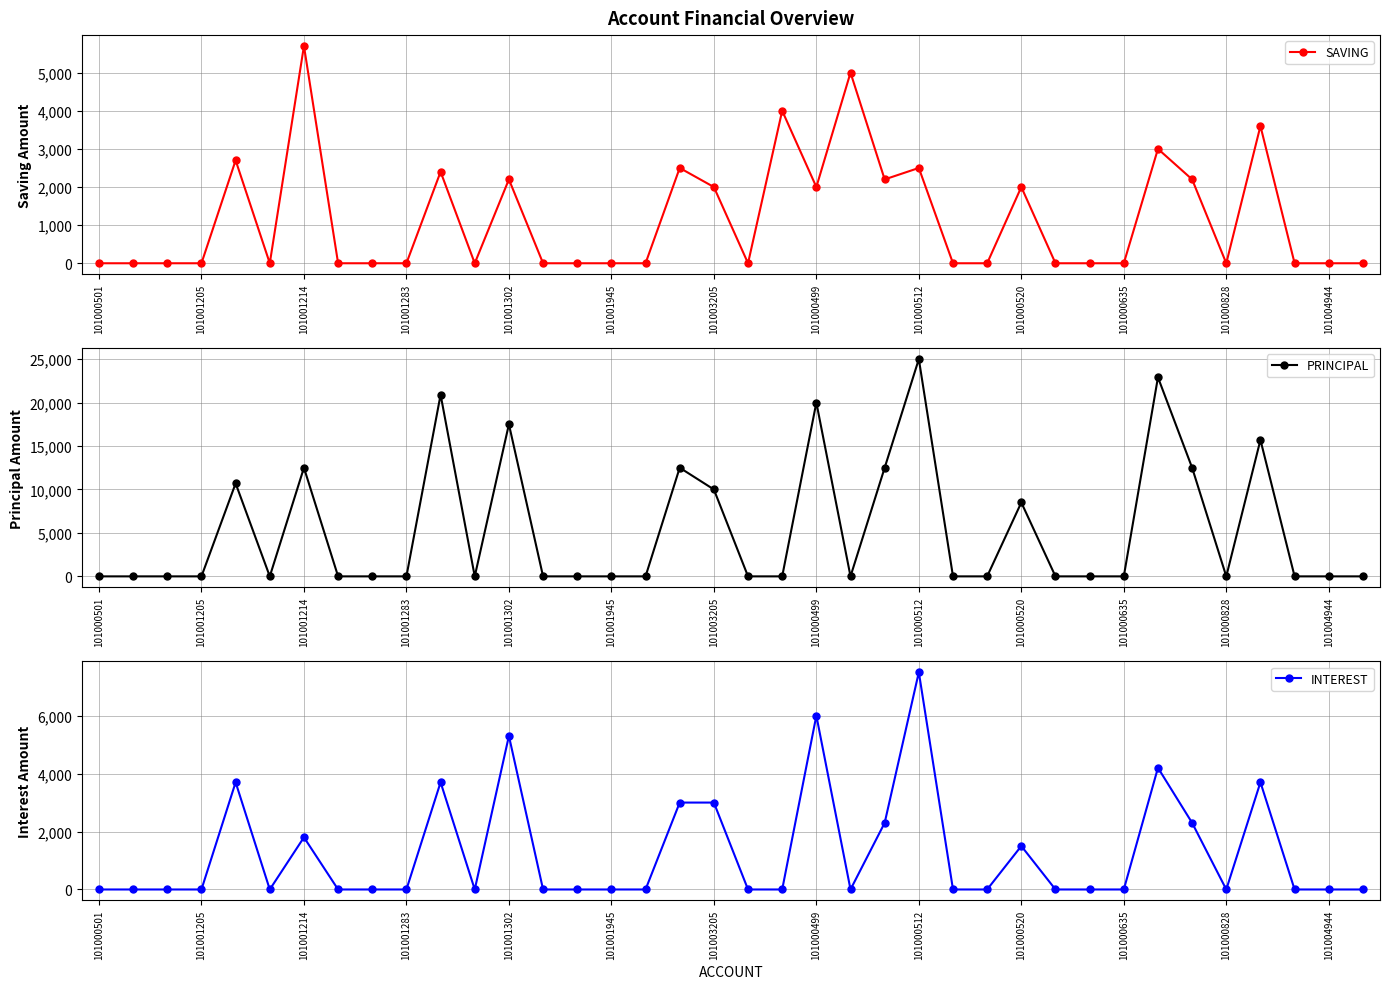

How many lines are shown in the chart?

3